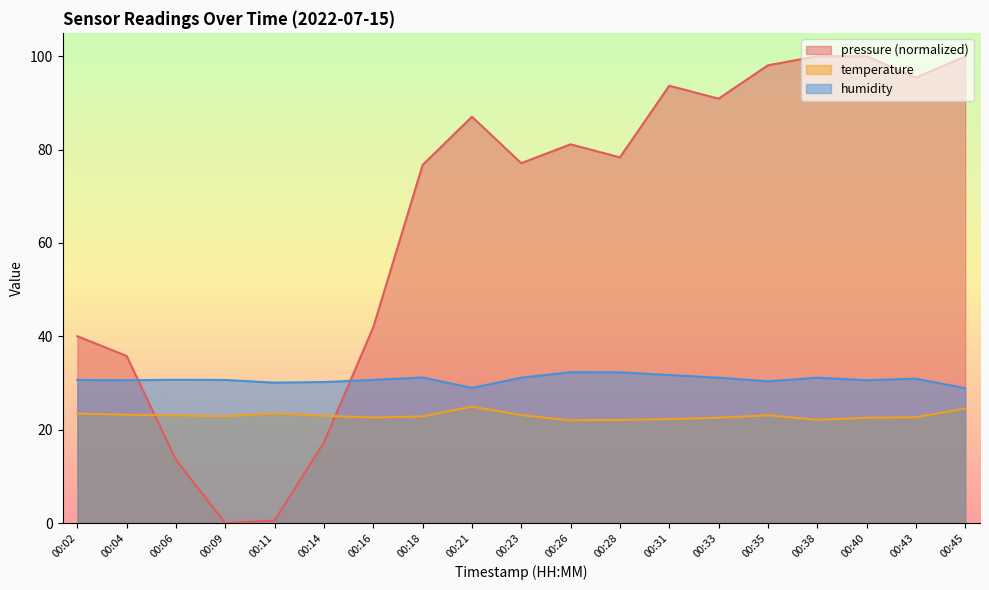

What is the highest value of the humidity series?

32.3